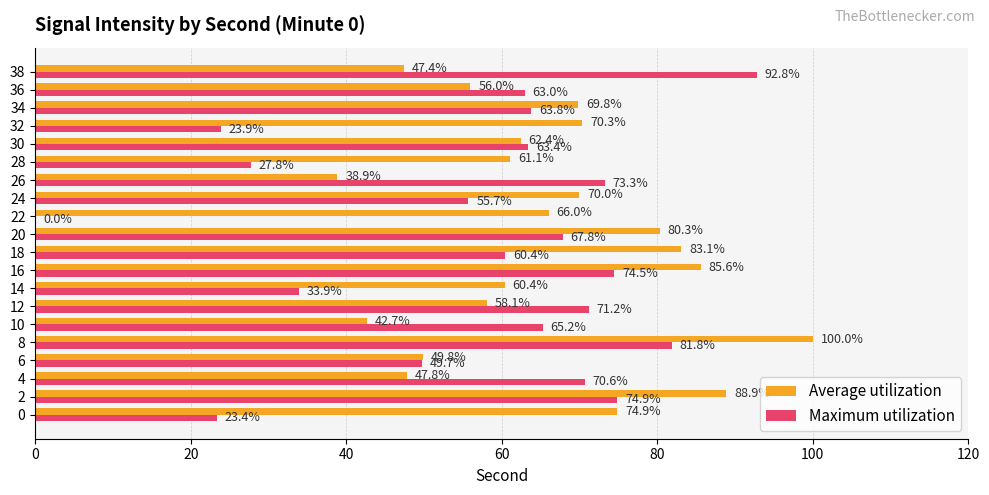

True or false: Maximum utilization has a value of 92.5 at 10.

False